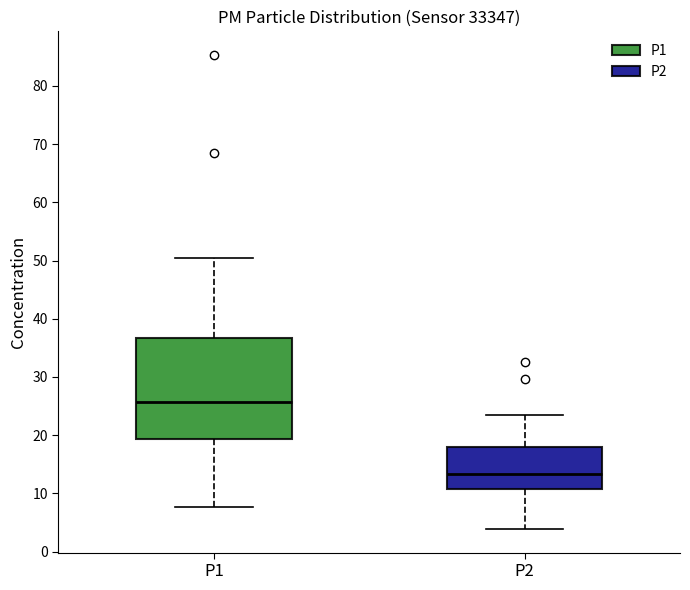

Reading left to right, read every box against the y-axis: the position of its median line, the range the box covers, and the ends of its whiskers. The values are not printed on the chart, so give them approximately, as read against the axis.

P1: median 26, box 19 to 37, whiskers 8 to 50
P2: median 13, box 11 to 18, whiskers 4 to 24